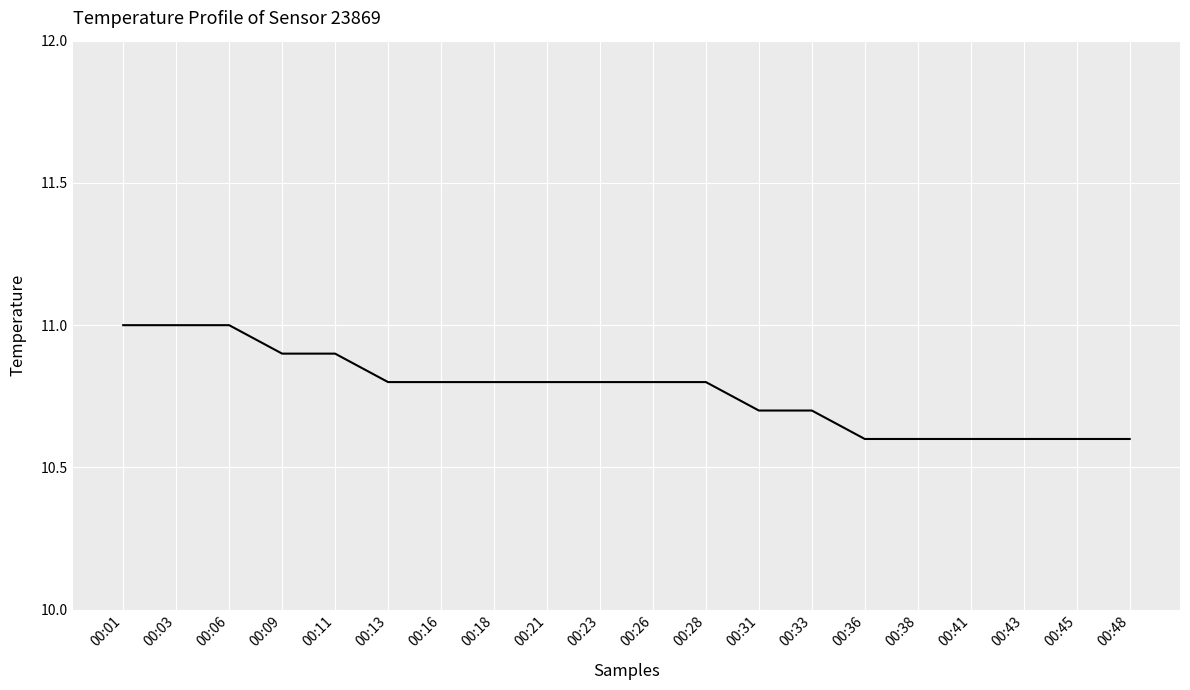

The chart shows a value of 17.0 at 00:06. True or false?

False